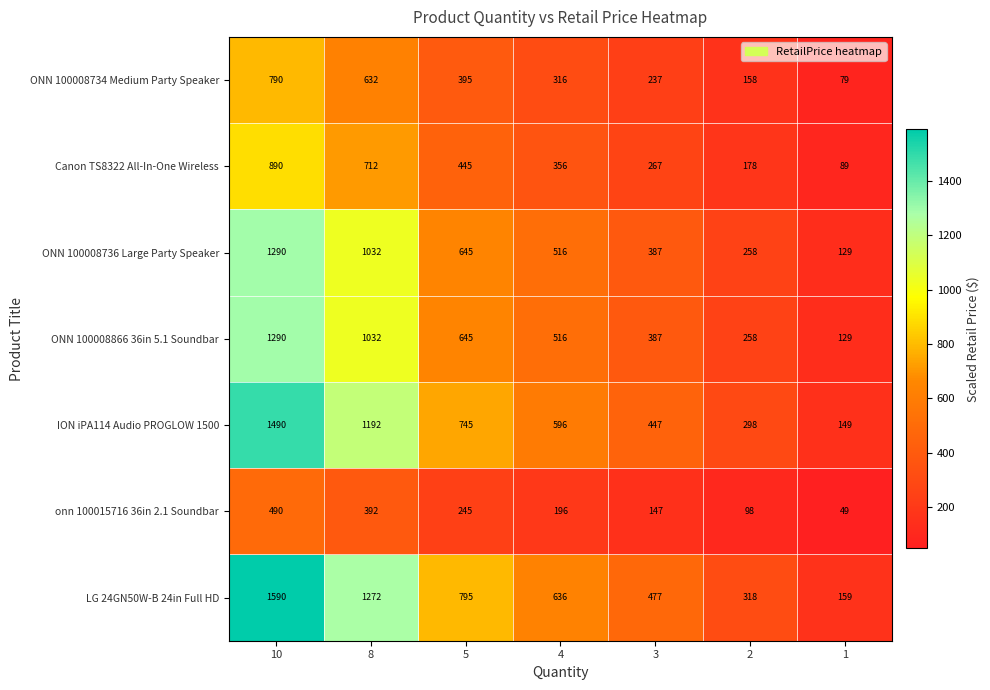

Is it true that ONN 100008866 36in 5.1 Soundbar equals 444 at 5?

False